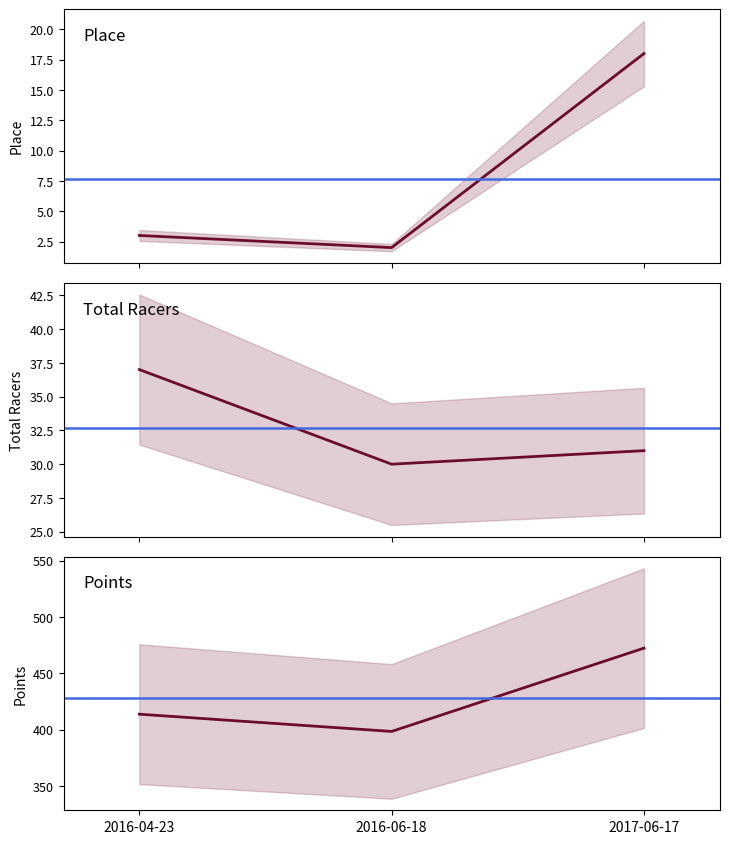

Which category has the highest value in the Total Racers series?

2016-04-23